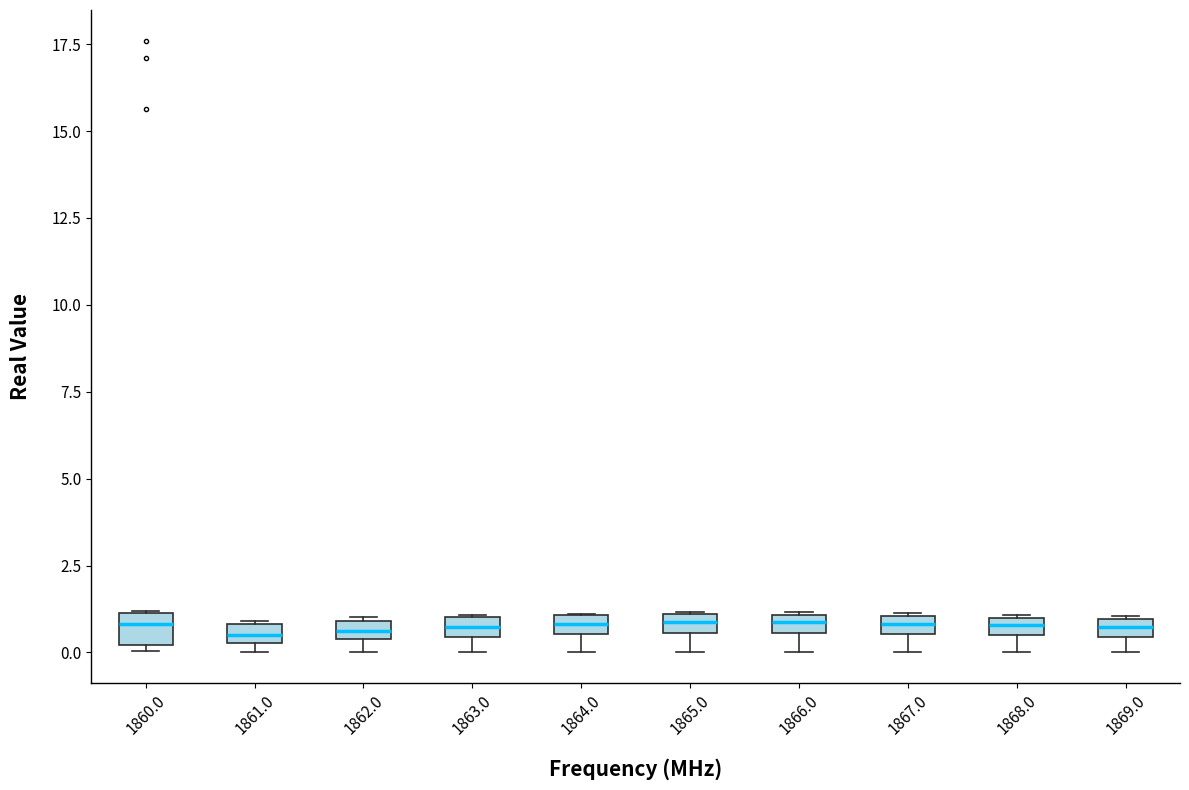

Where is the upper edge of the box at x = 1864.0 on the y-axis? The values are not printed on the chart, so give them approximately, as read against the axis.

1.0